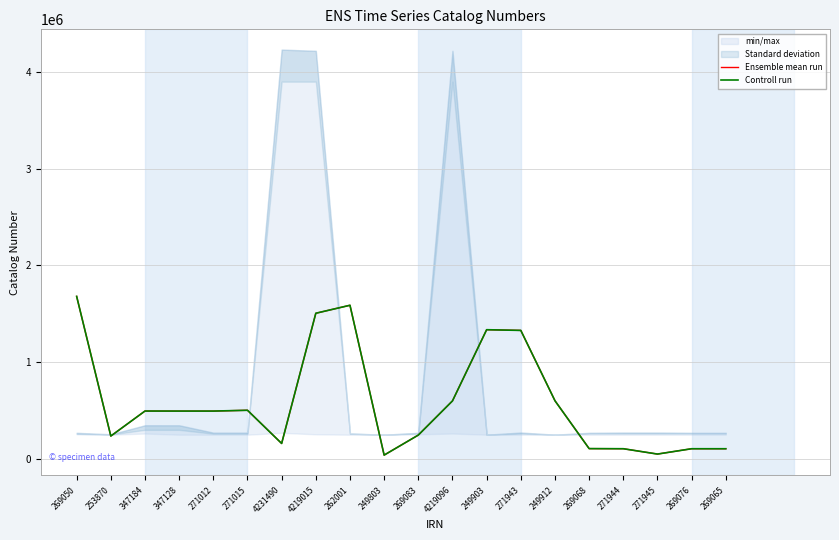

True or false: Ensemble mean run and Controll run intersect in this chart.

False